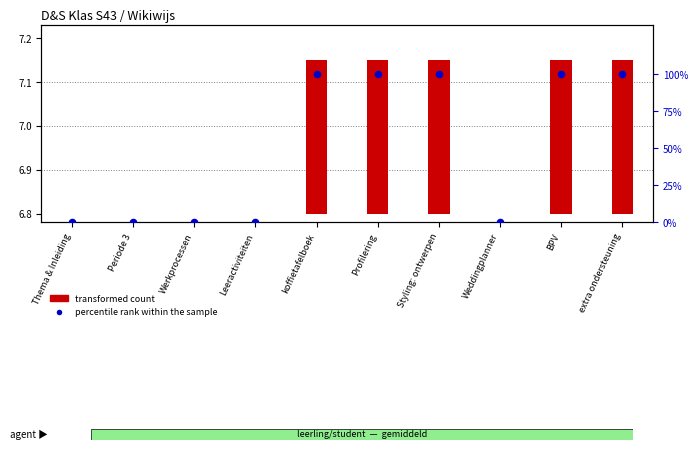

At which category is the sum across all series the highest?

extra ondersteuning